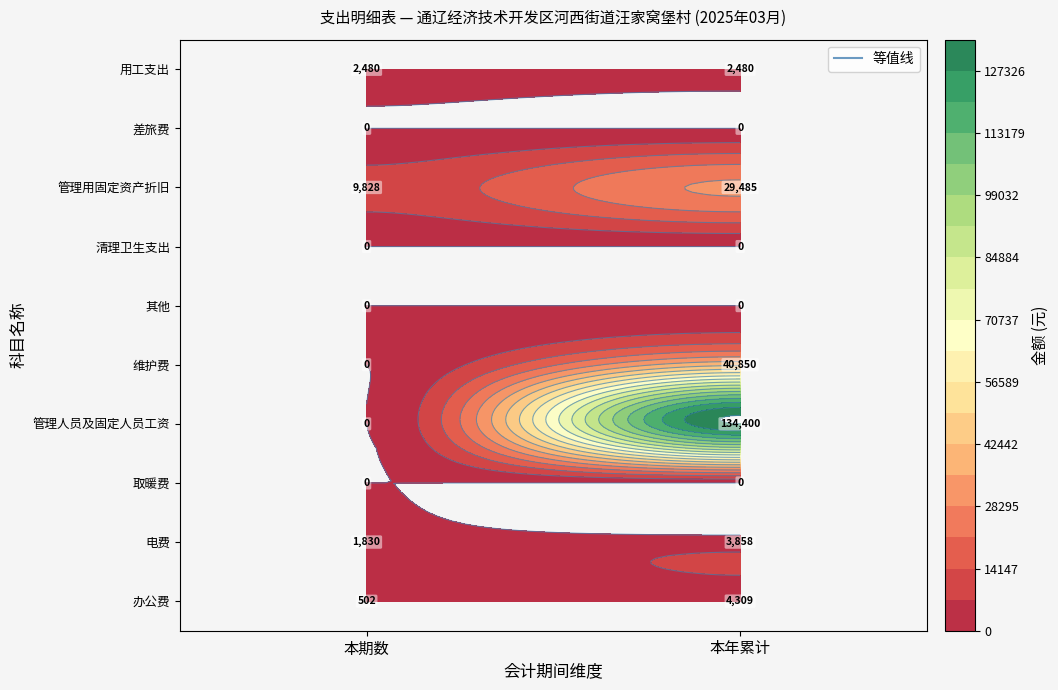

List the labels in order of 管理用固定资产折旧 value, smallest first.

0, 1